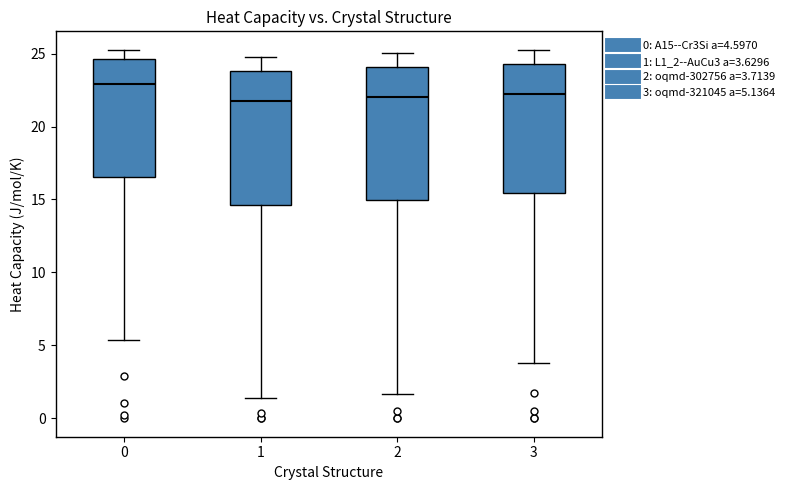

Reading left to right, read every box against the y-axis: the position of its median line, the range the box covers, and the ends of its whiskers. The values are not printed on the chart, so give them approximately, as read against the axis.

0: median 23.0, box 16.5 to 24.5, whiskers 5.5 to 25.5
1: median 22.0, box 14.5 to 24.0, whiskers 1.5 to 24.5
2: median 22.0, box 15.0 to 24.0, whiskers 1.5 to 25.0
3: median 22.5, box 15.5 to 24.5, whiskers 4.0 to 25.0